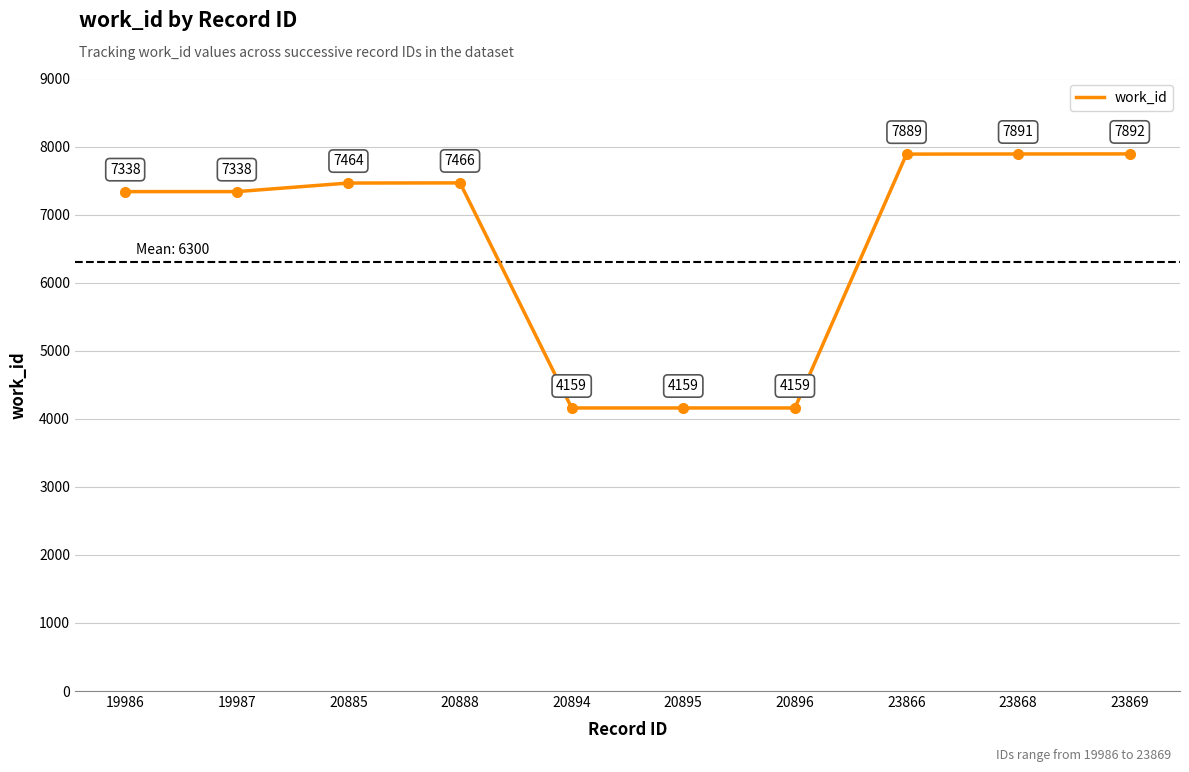

What is the minimum value shown in the chart?

4159